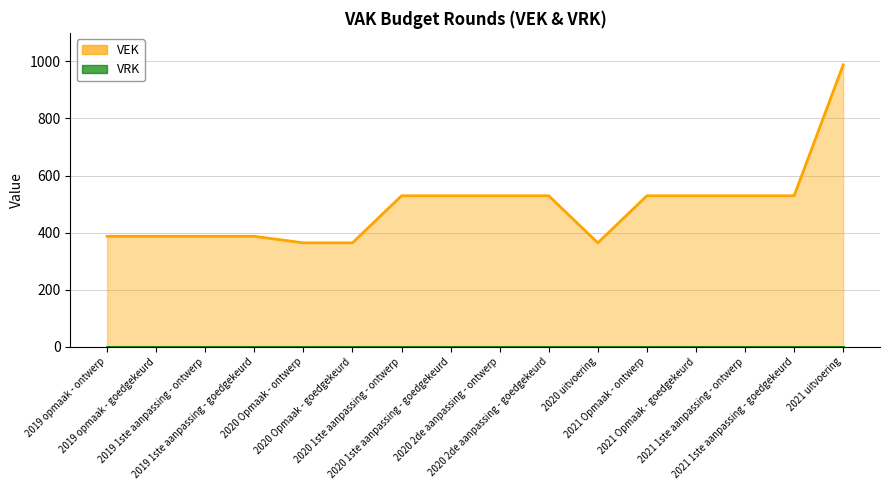

Where does the data first go above 529?

2021 uitvoering